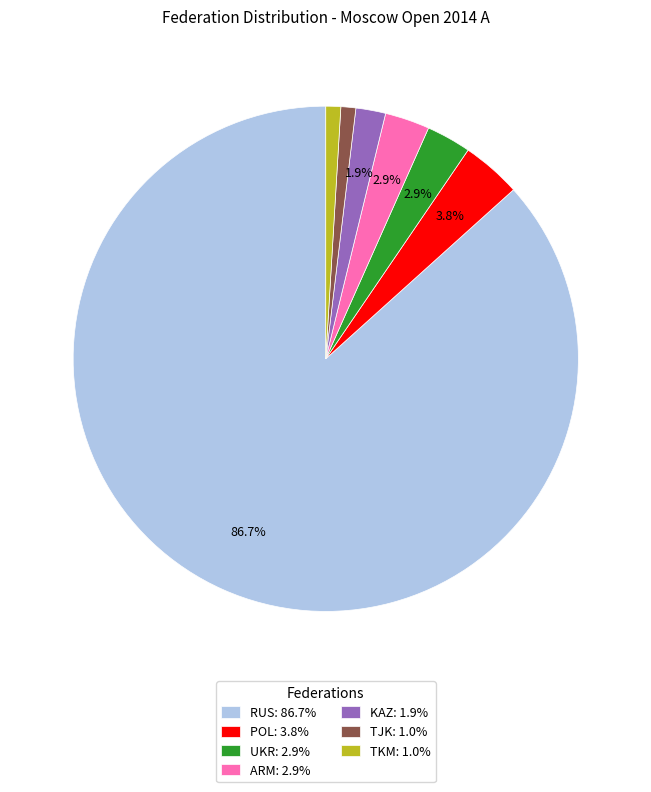

How much of the chart is everything except POL: 3.8%?

96.2%